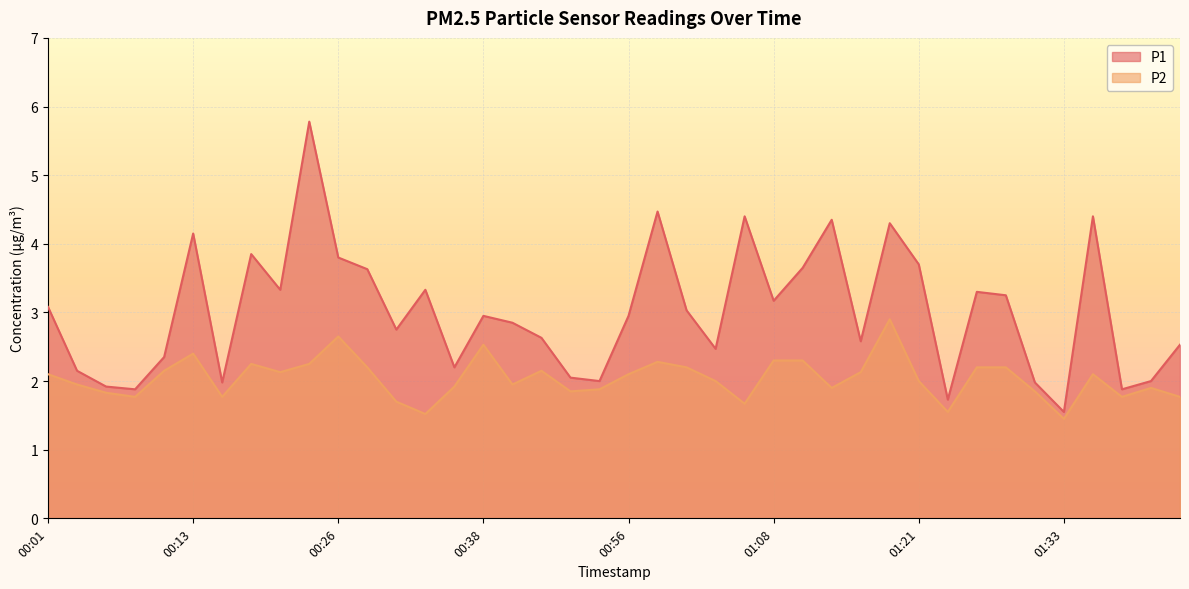

Between 01:03 and 01:33, which series saw the biggest shift?

P1